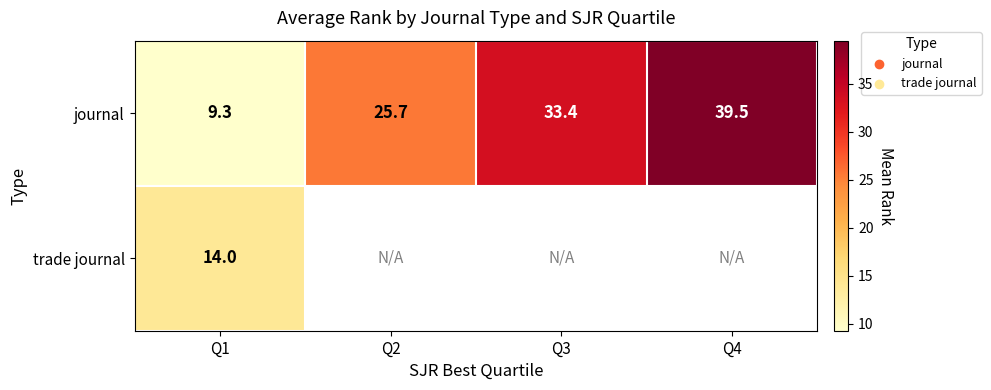

At how many categories does at least one series exceed 35?

1